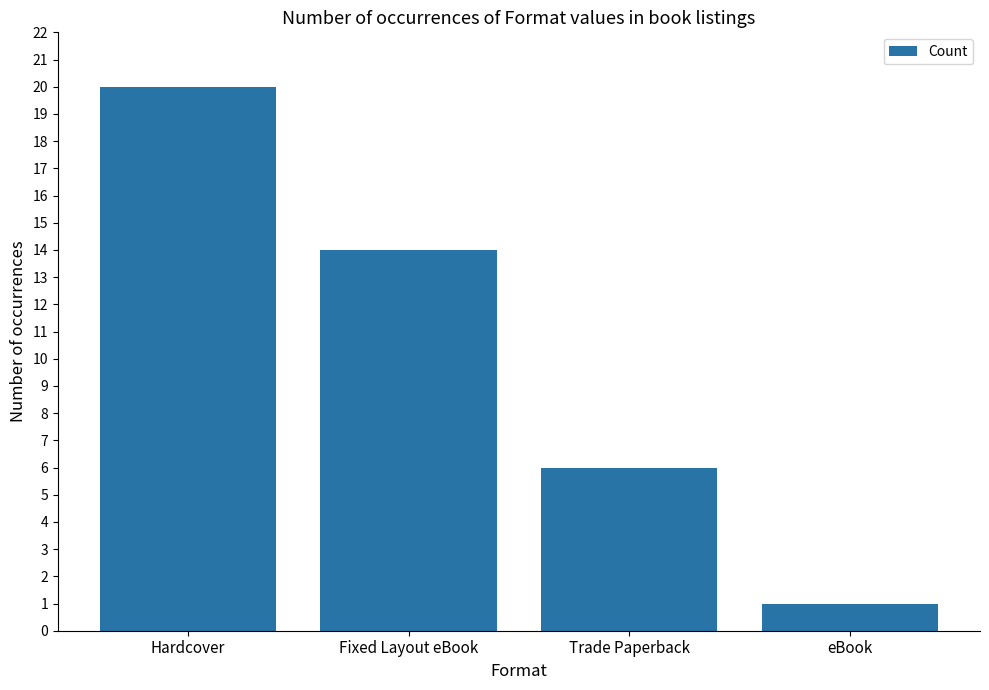

What is the sum of the values at eBook and Hardcover?

21